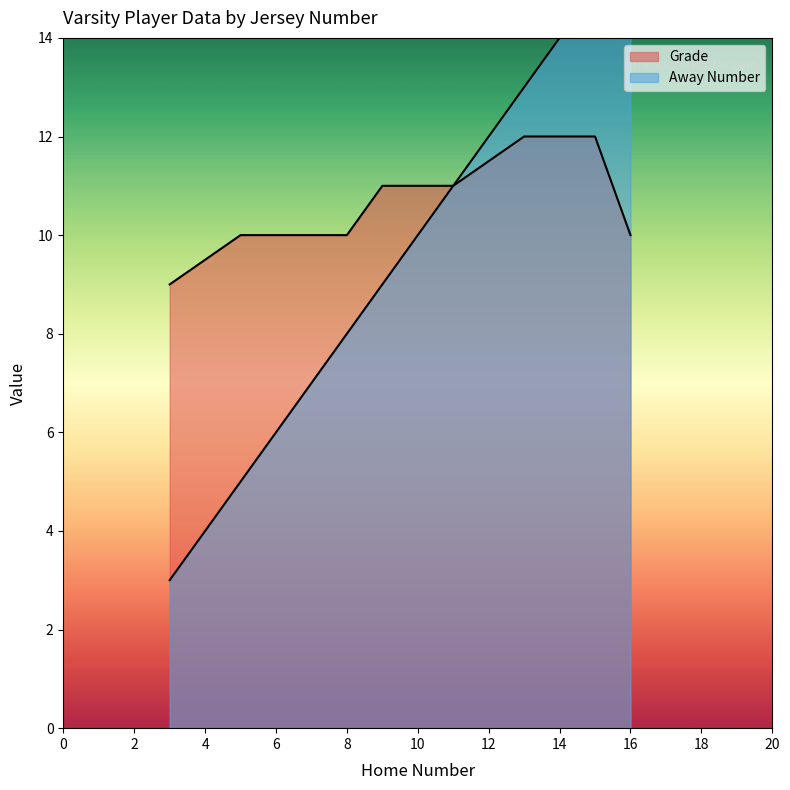

What is the difference between the highest and lowest values at 16?

6